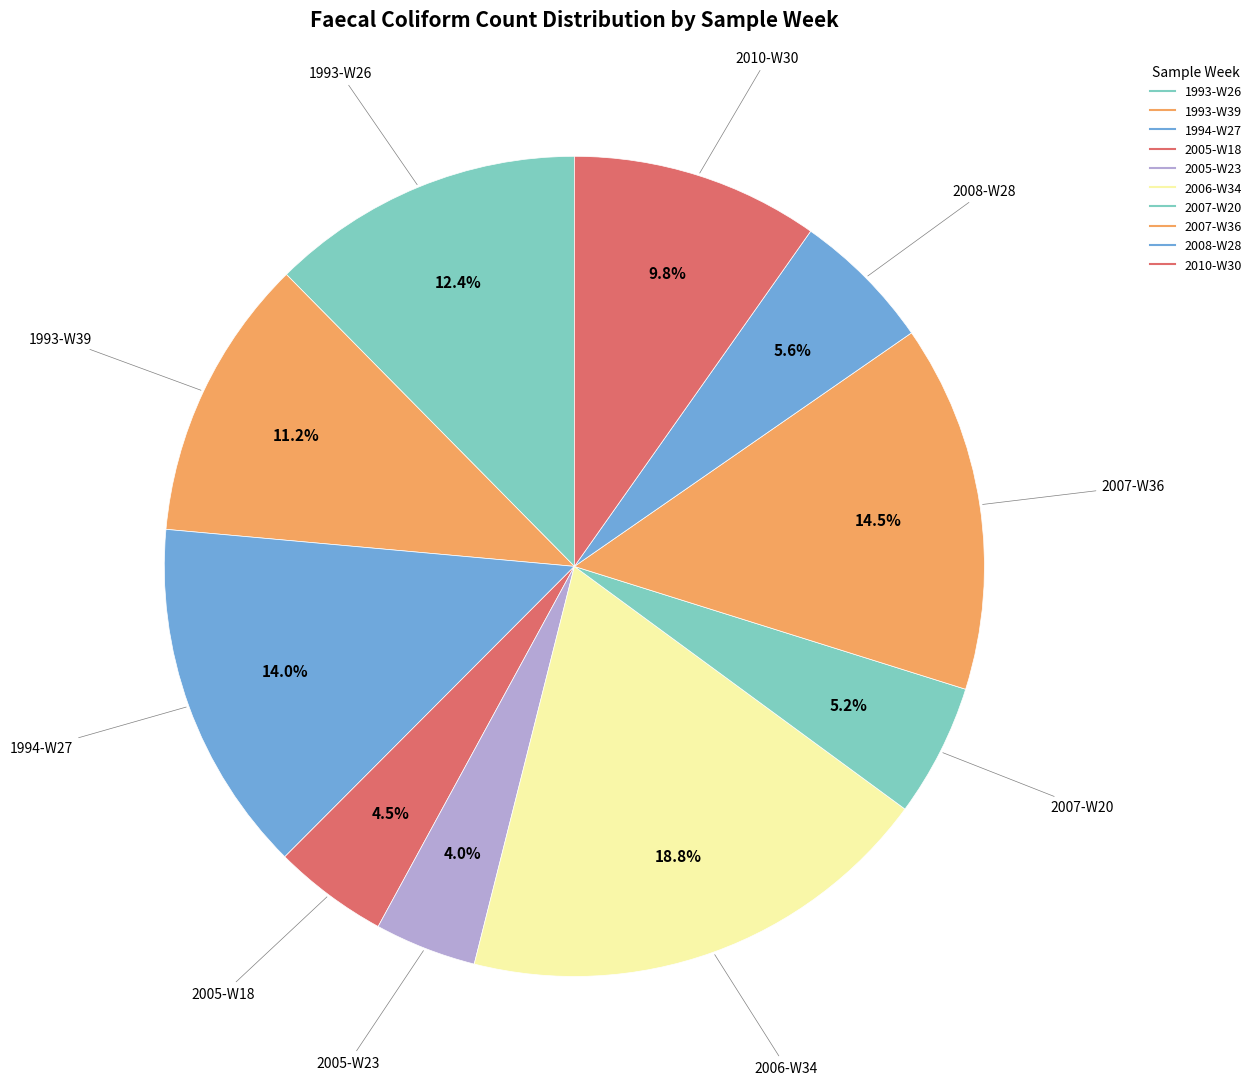

Count the number of slices in the pie.

10